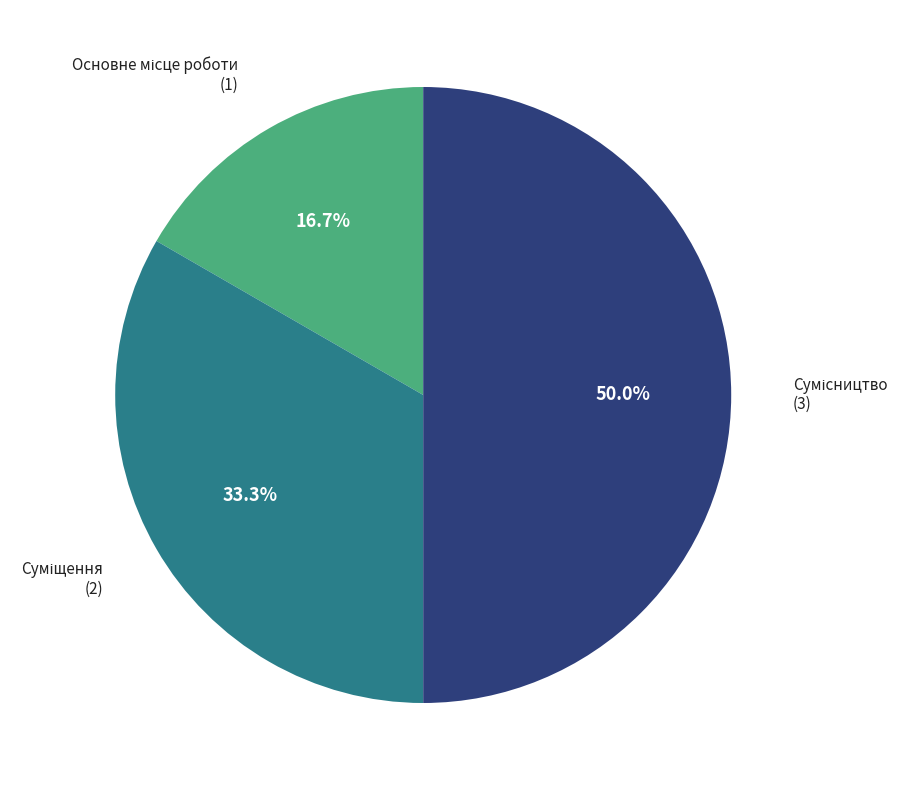

To the nearest percent, what is the difference between the Суміщення and Основне місце роботи slice percentages?

17%